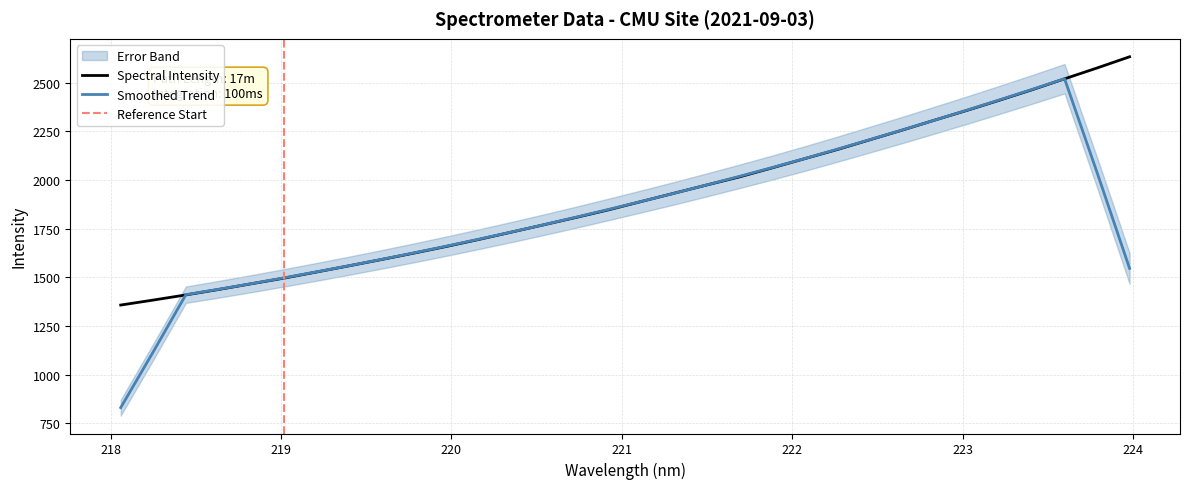

What is the average value?

1914.0